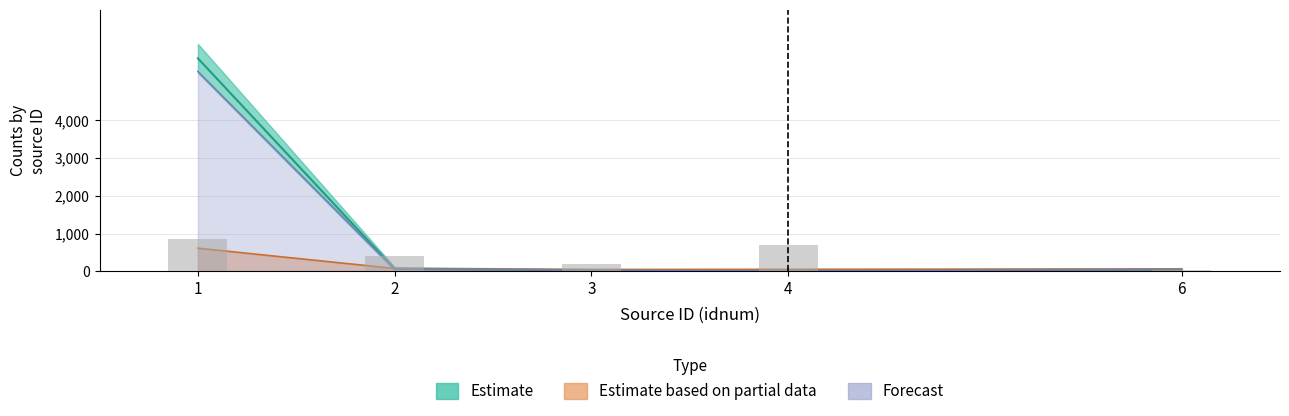

Reading left to right, transcribe all the data shown in this chart.

cnts: 1=5291.0	2=59.7	3=26.2	4=15.1	6=42.4
cnts_err: 1=611.7	2=74.5	3=48.0	4=52.6	6=61.1
rate: 1=5639.8	2=63.6	3=27.9	4=16.1	6=45.2
offax: 1=853.9	2=399.6	3=200.4	4=697.5	6=39.6